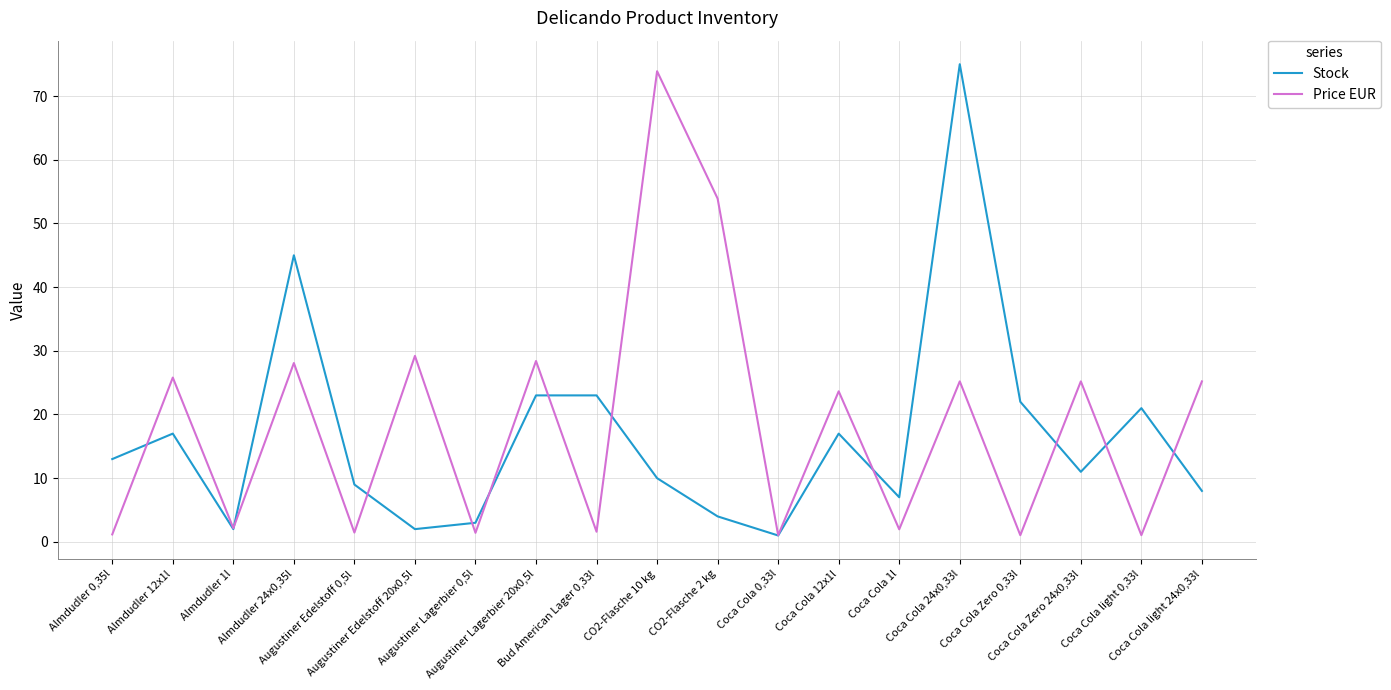

What is the average value of the Price EUR series?

18.5